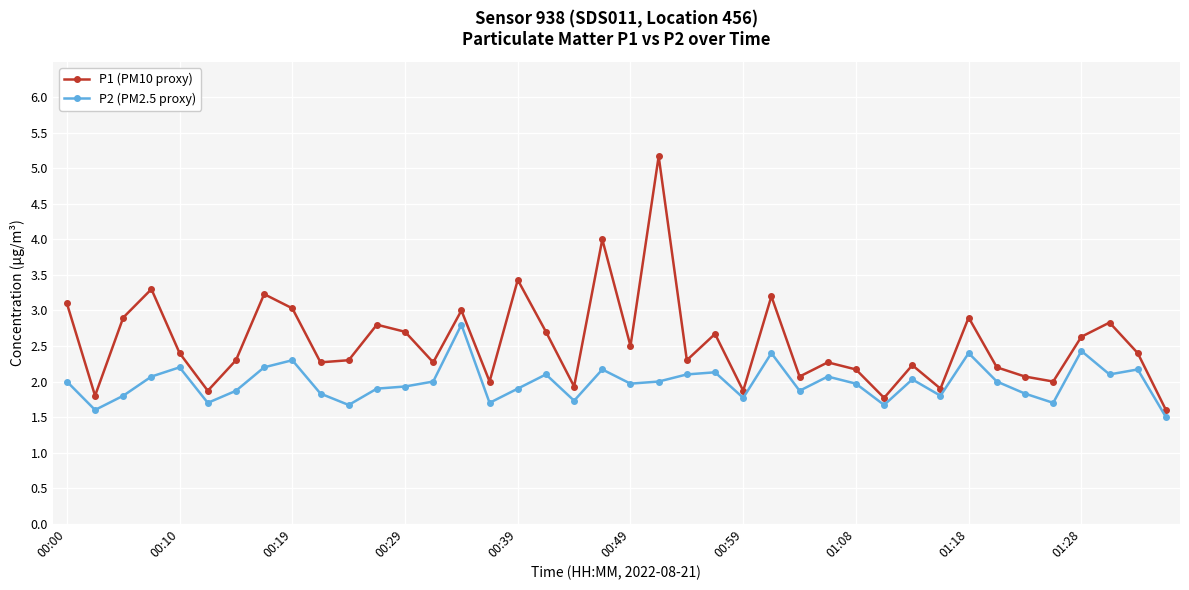

What is the minimum value shown in the chart?

1.5